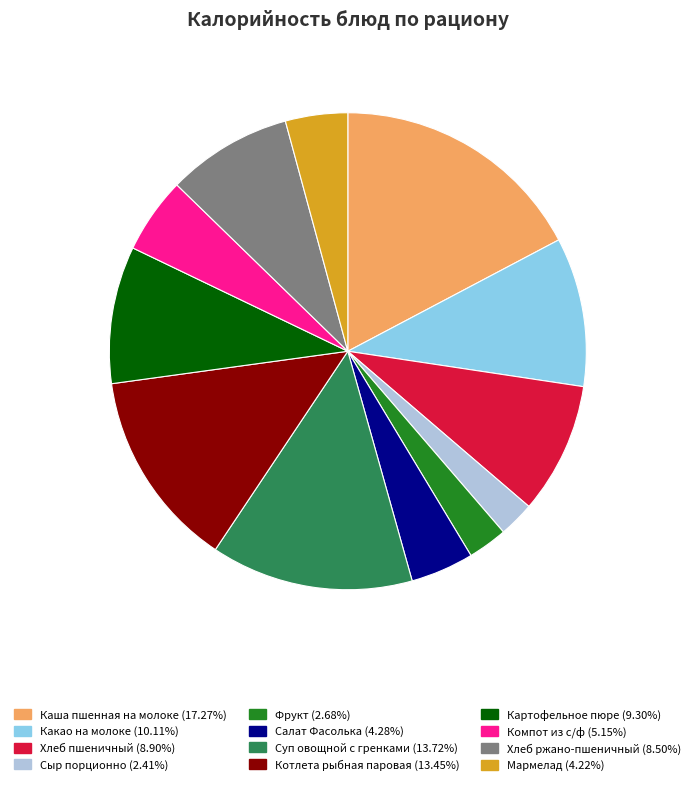

What is the largest slice in the pie chart?

Каша пшенная на молоке